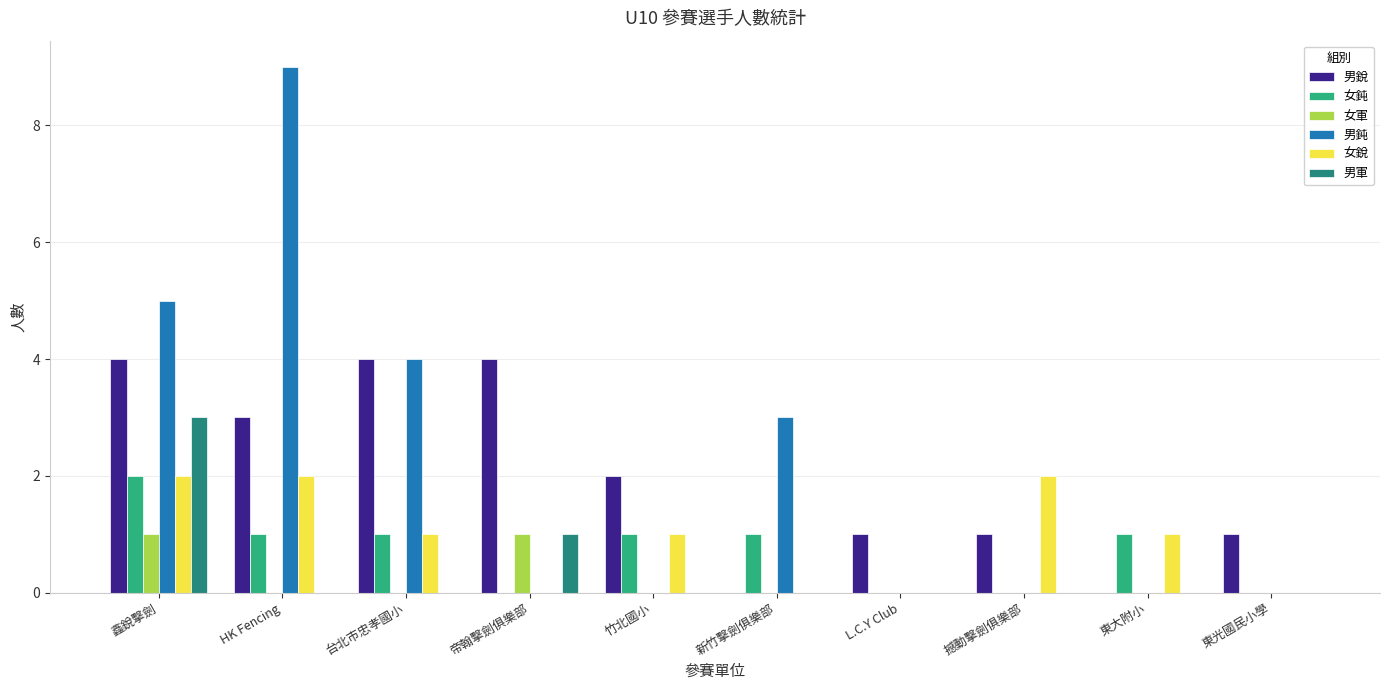

The 男軍 series shows 2 at 竹北國小. True or false?

False